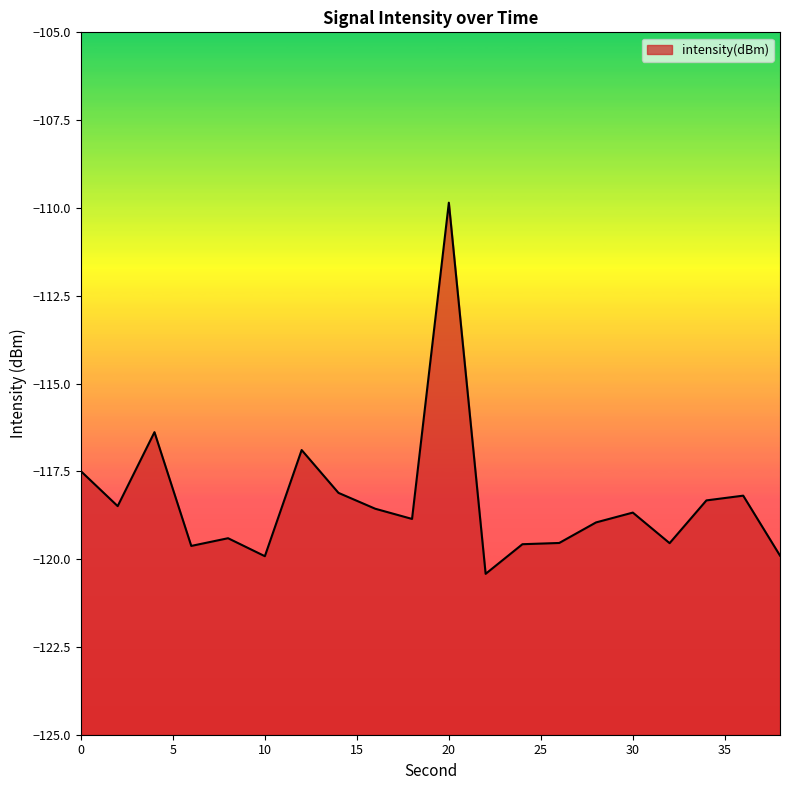

What is the greatest value displayed?

-109.9